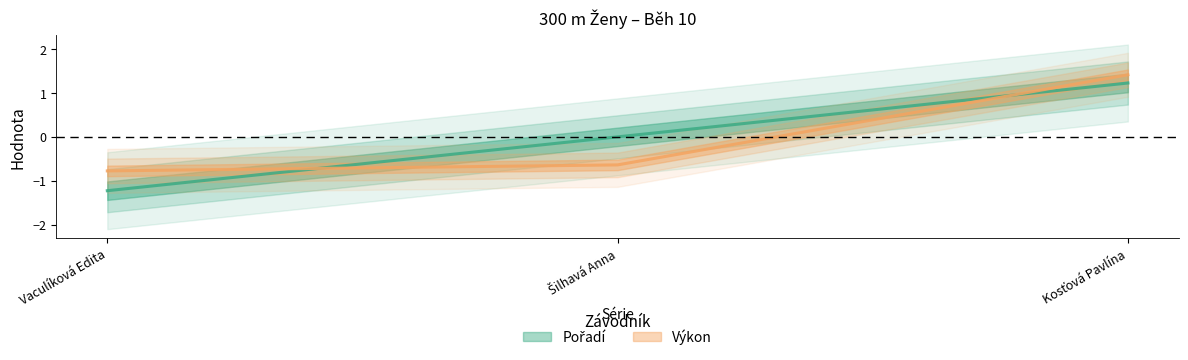

Is it true that Pořadí equals -1.1 at Šilhavá Anna?

False